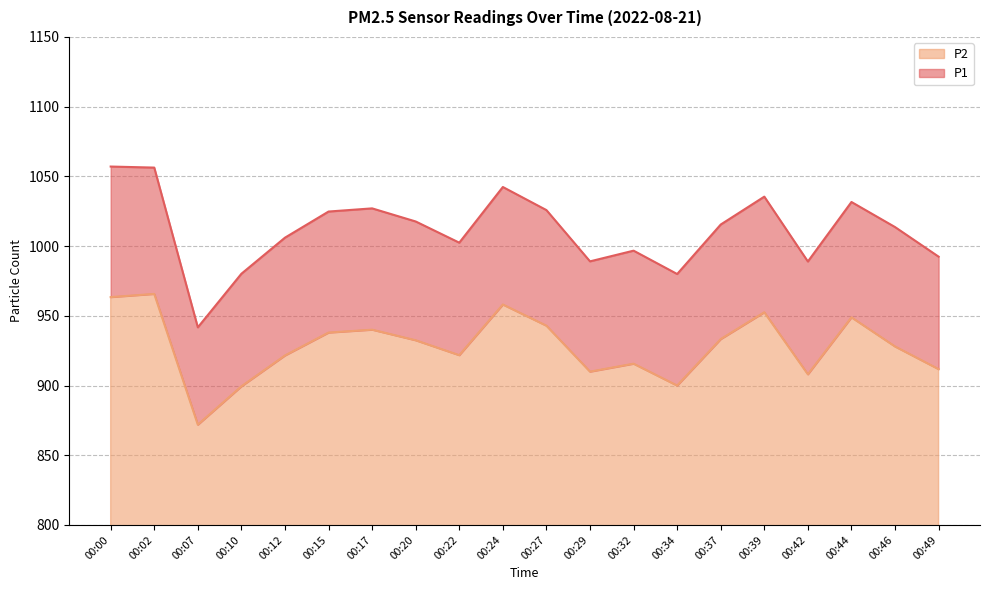

What value does the P2 series have at 00:46?

928.0